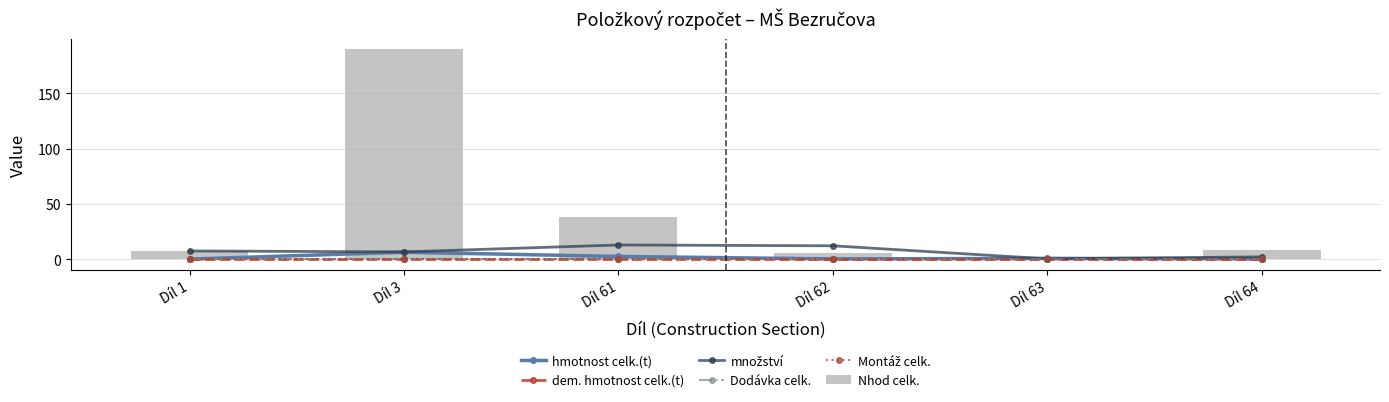

Which series has the widest spread of values?

Nhod celk.